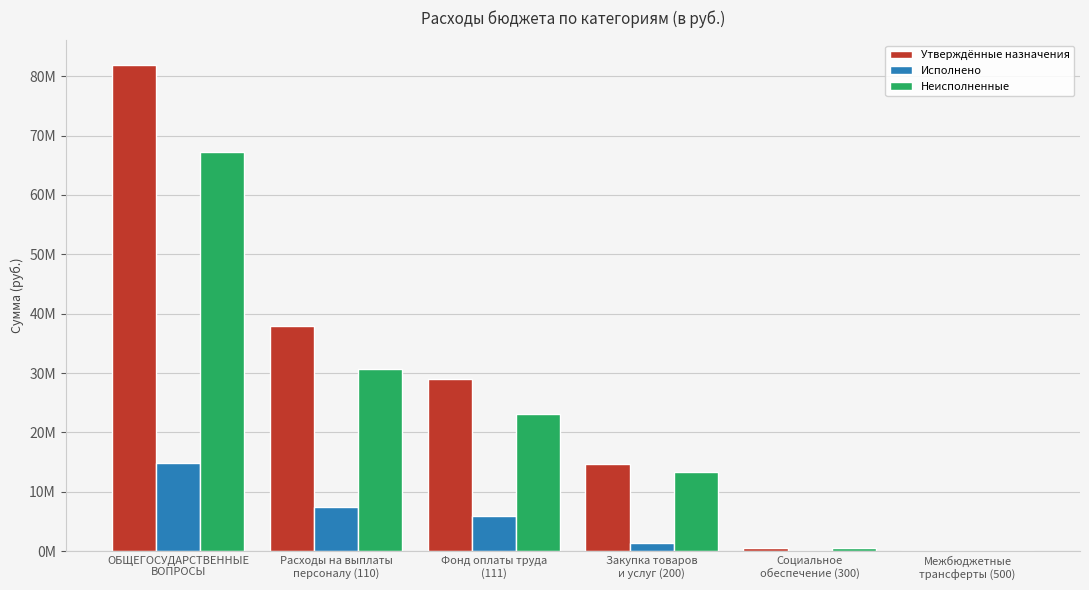

Which series has the widest spread of values?

Утверждённые назначения